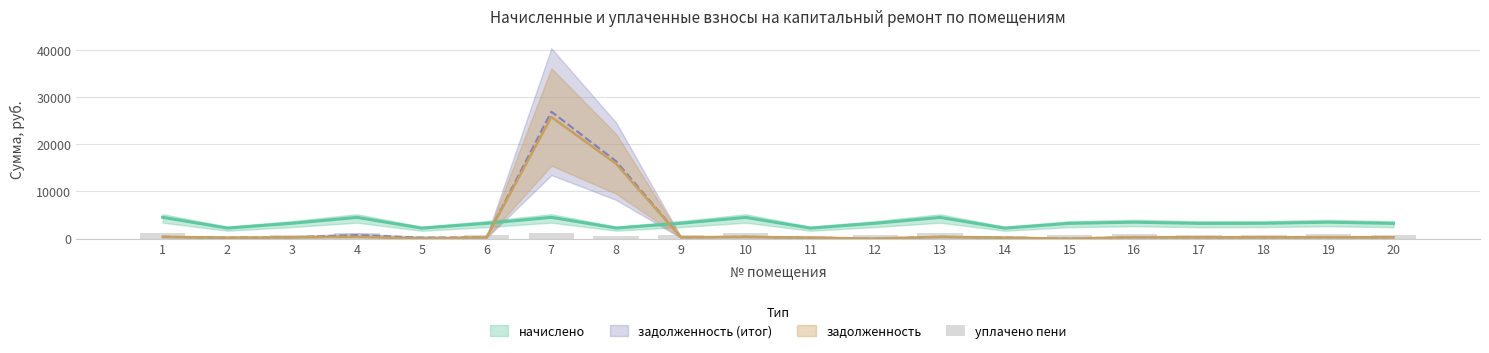

Rank the categories by value from lowest to highest.

14, 5, 11, 2, 8, 20, 17, 15, 6, 12, 9, 18, 3, 16, 19, 13, 10, 4, 7, 1